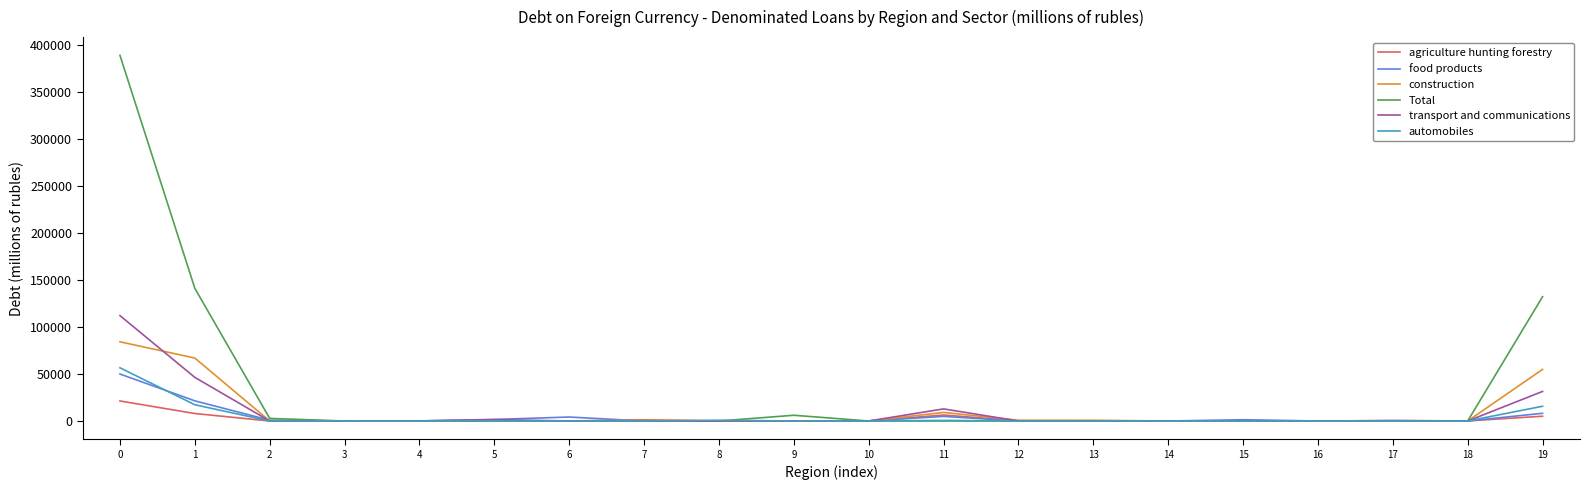

At how many categories does at least one series exceed 310740?

1